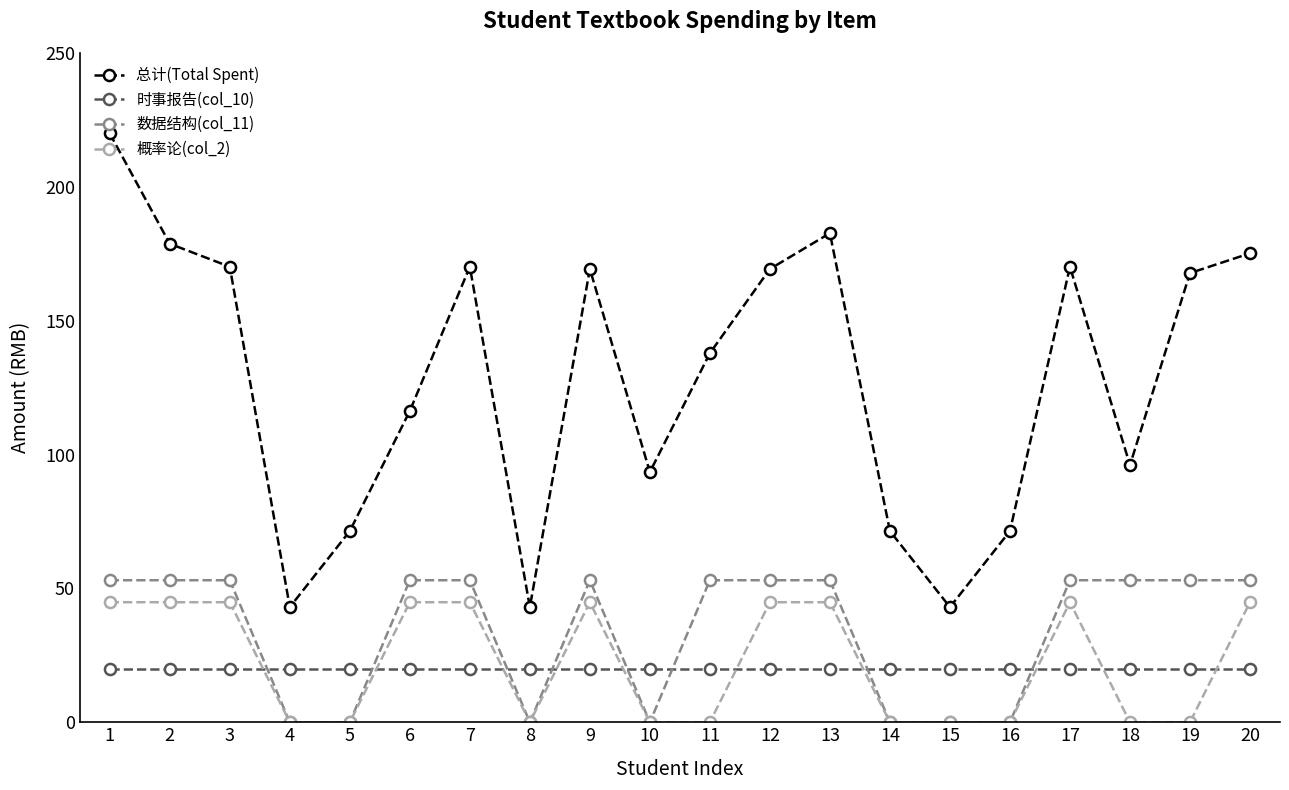

What is the total value across all series at 10?

113.5